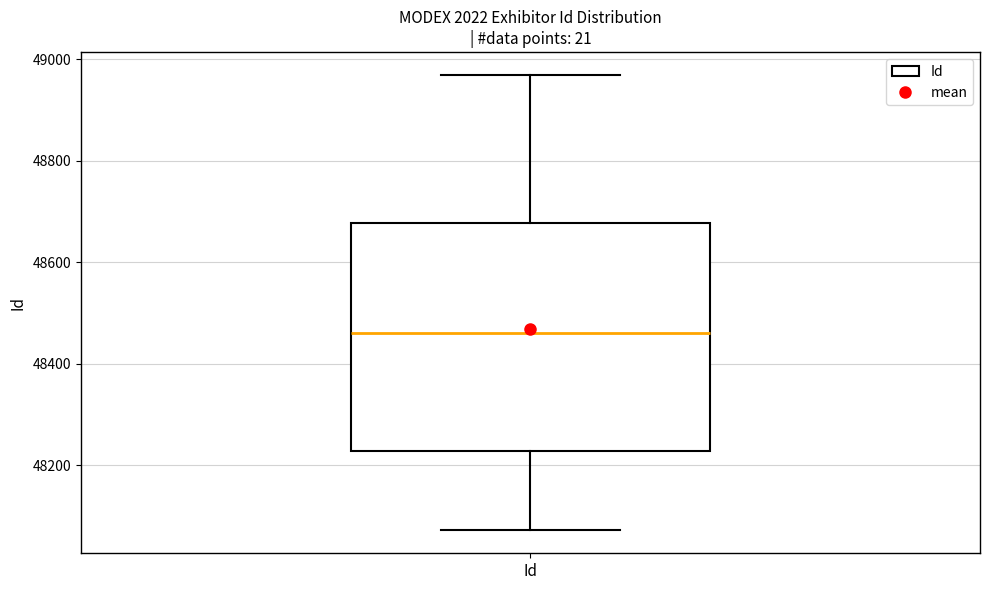

Transcribe this box plot: give where the median line is, the range the box spans, and where the two whiskers end, as read against the y-axis. The values are not printed on the chart, so give them approximately, as read against the axis.

median 48460, box 48220 to 48680, whiskers 48080 to 48960